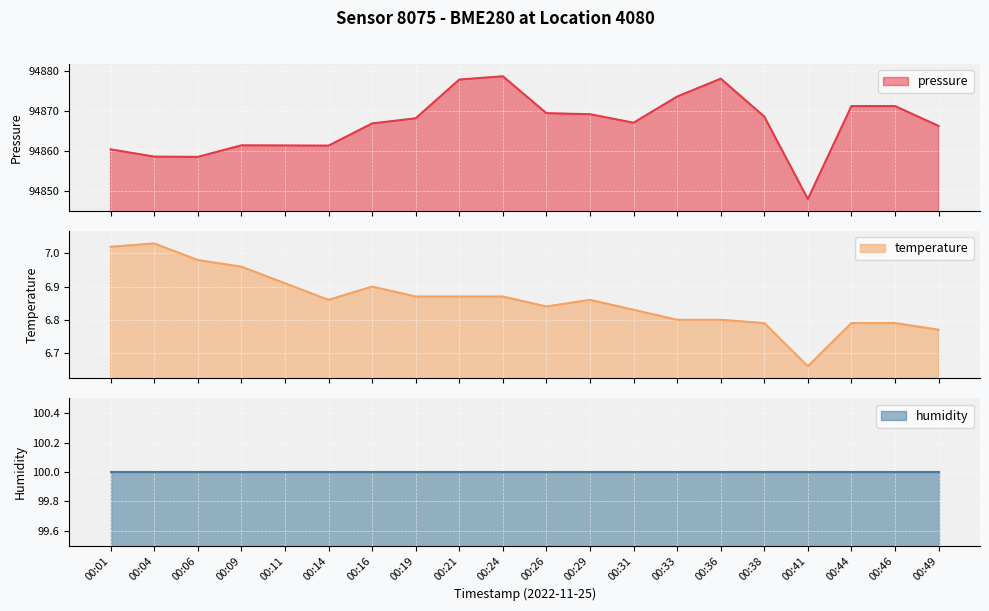

How many data points in pressure are above 94868?

10